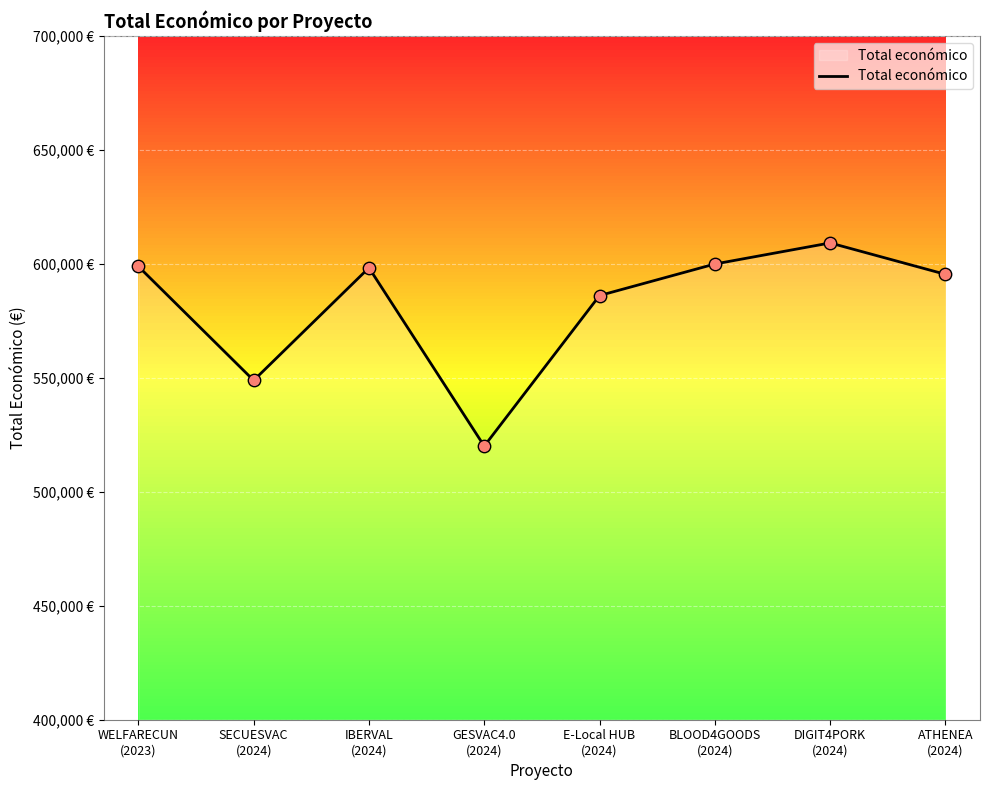

Which has a higher value, ATHENEA
(2024) or IBERVAL
(2024)?

IBERVAL
(2024)